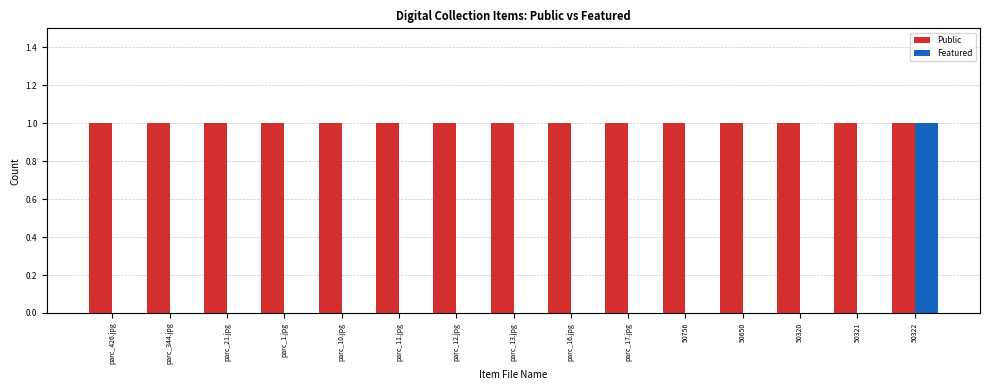

Are the bars horizontal?

No